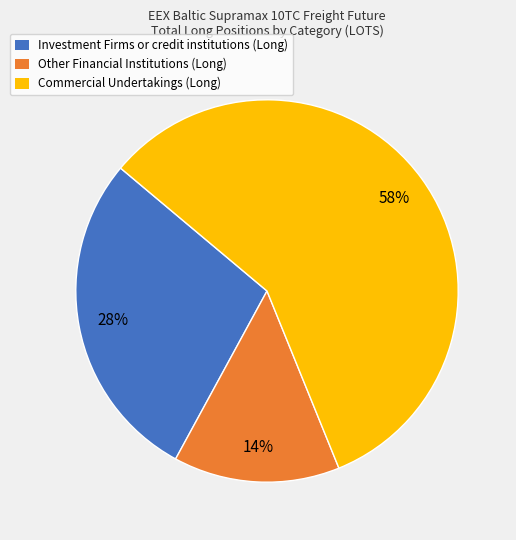

To the nearest percent, what is the average slice percentage?

33%